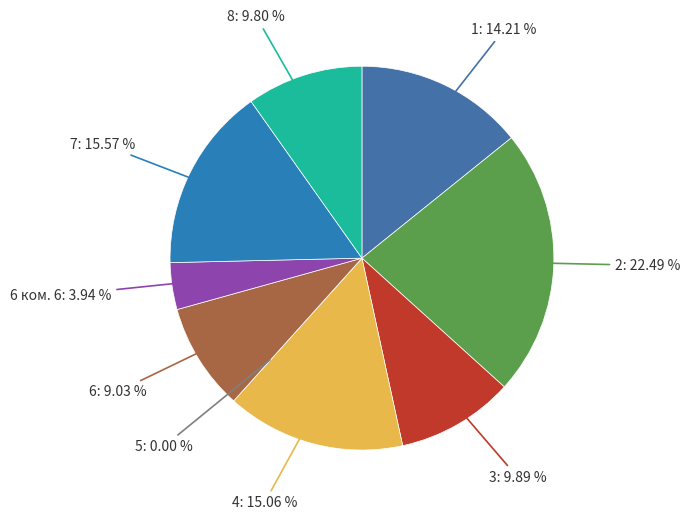

Count the number of slices in the pie.

9